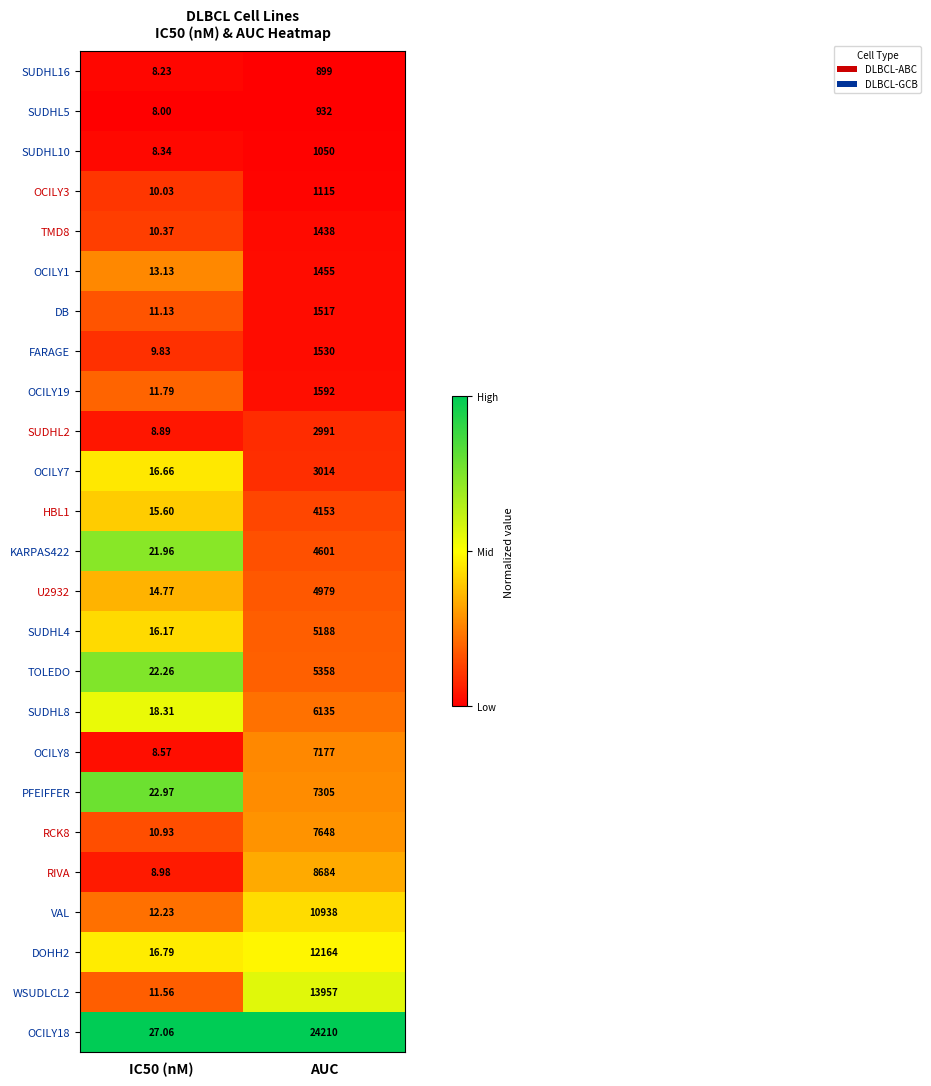

Is the value of VAL at IC50 (nM) greater than the value of SUDHL10 at AUC?

No